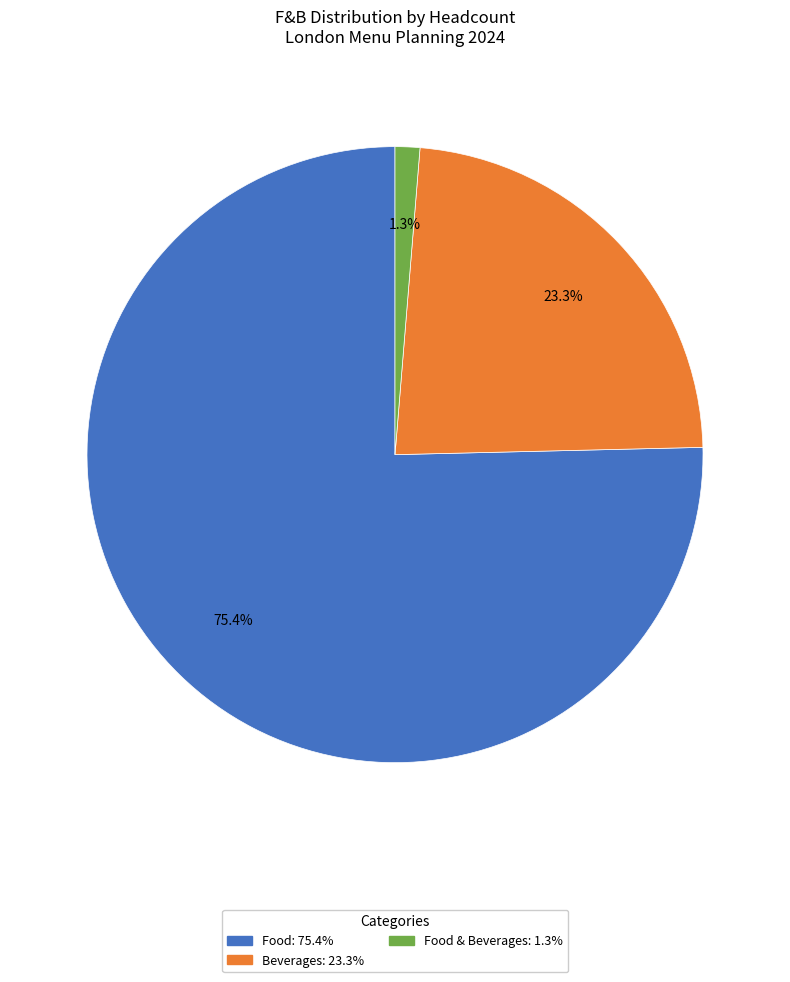

Is there a majority slice in this chart?

Yes